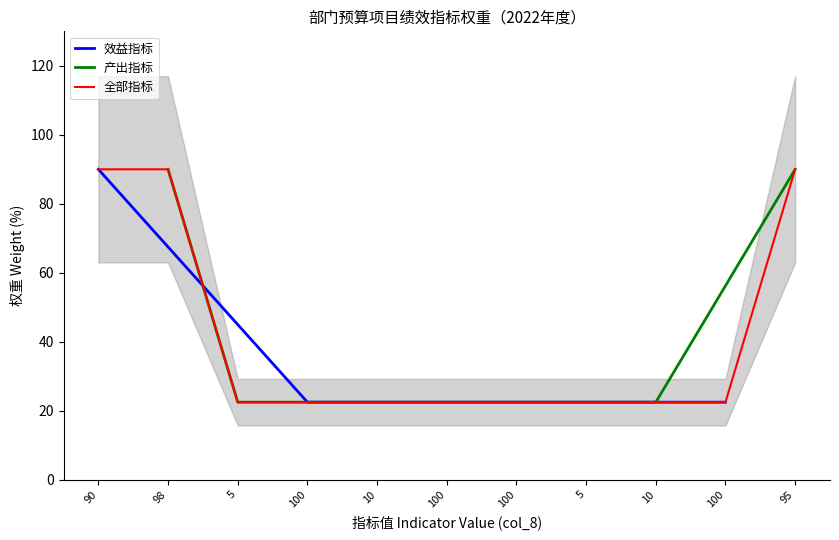

The 预算编制准确率 series shows 1 at 98. True or false?

False